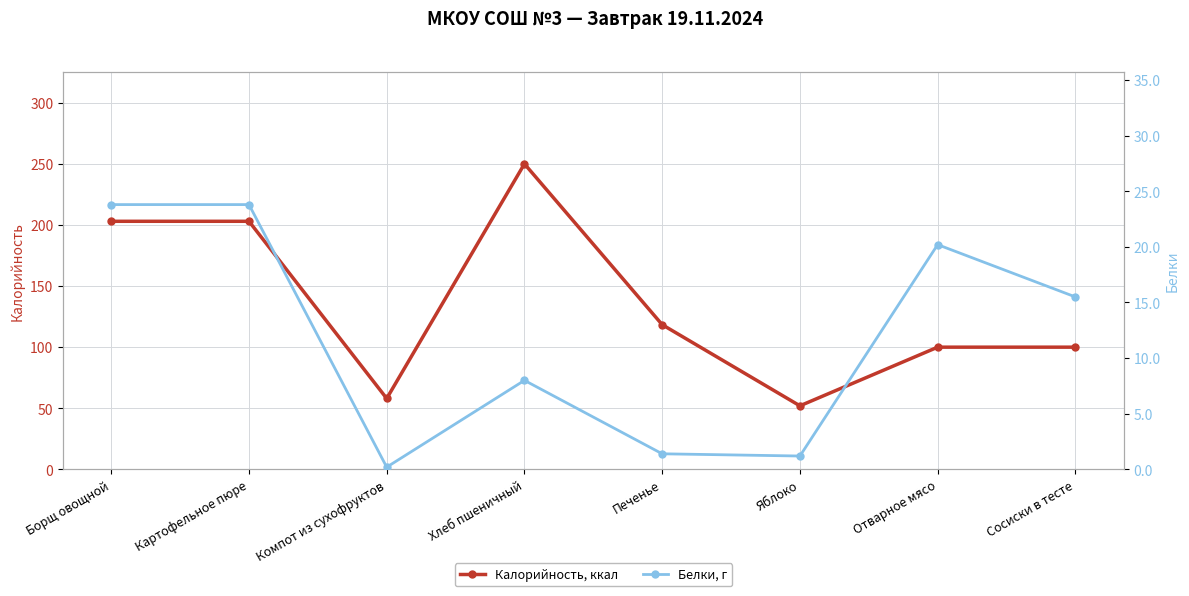

What is the smallest value displayed?

0.2